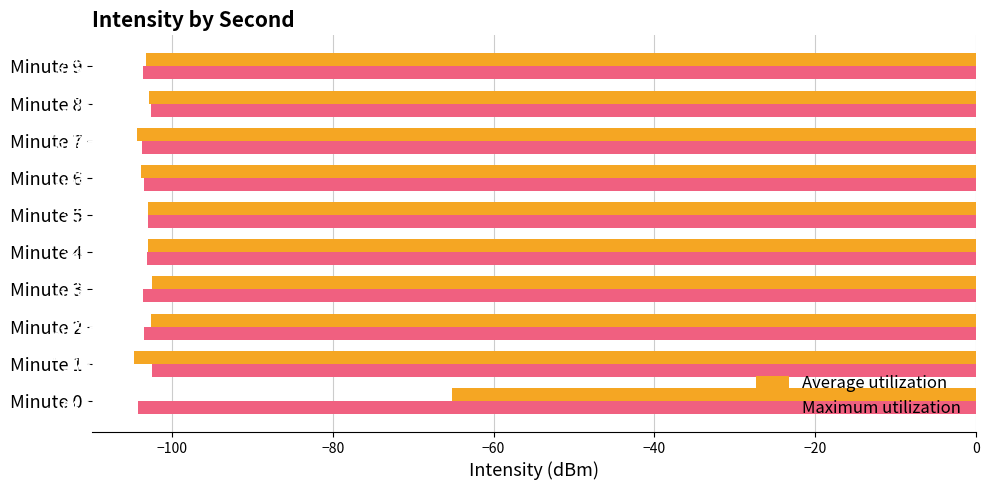

Which series has the largest range (max minus min)?

Average utilization